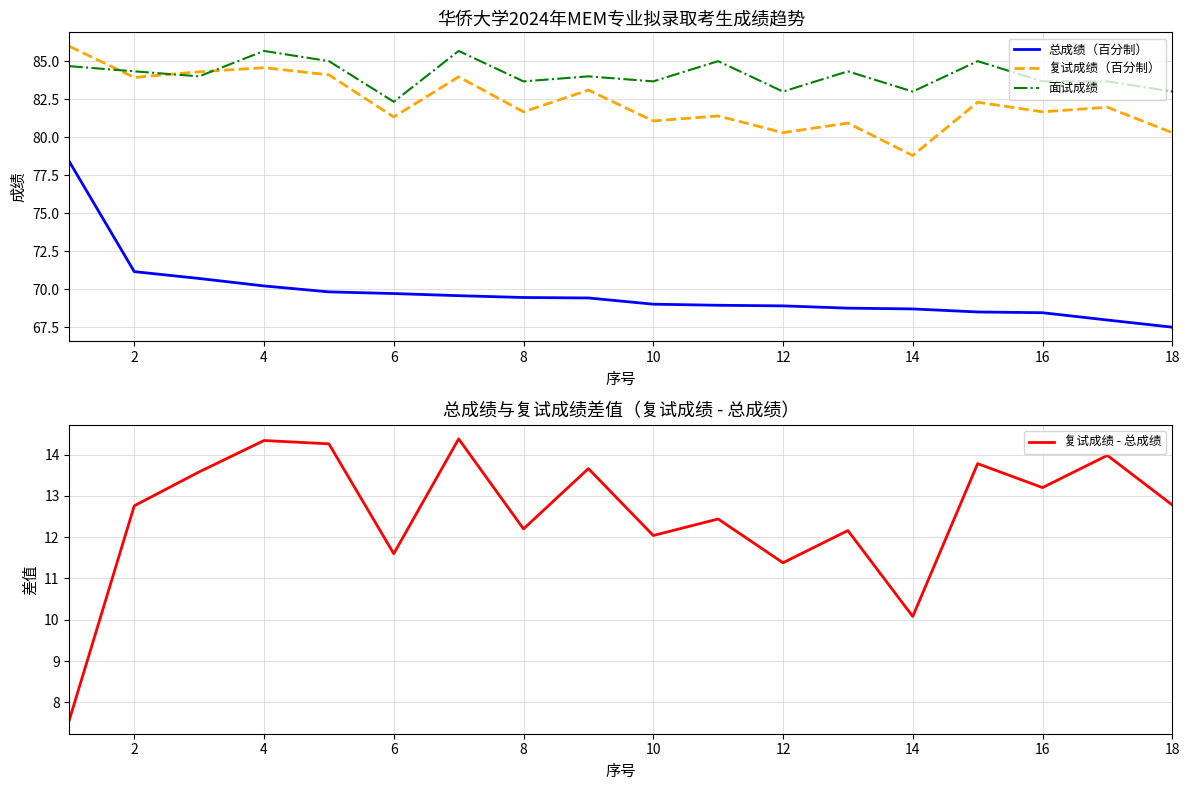

What is the highest value of the 总成绩（百分制） series?

78.4